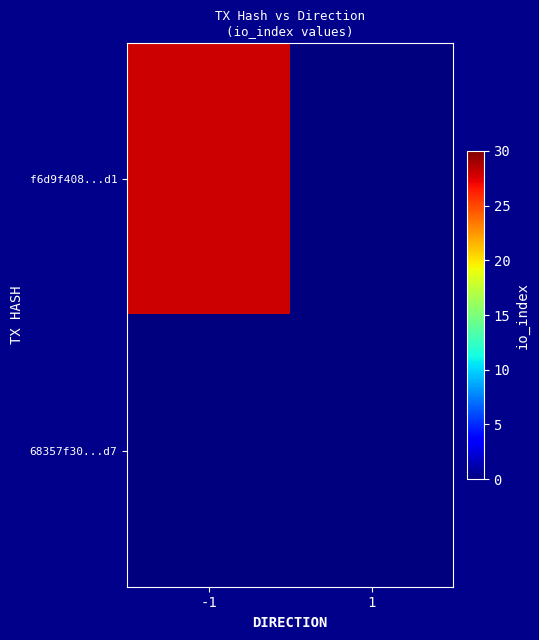

Reading left to right, transcribe all the data shown in this chart.

f6d9f408...d1: -1=28	1=0
68357f30...d7: -1=0	1=0